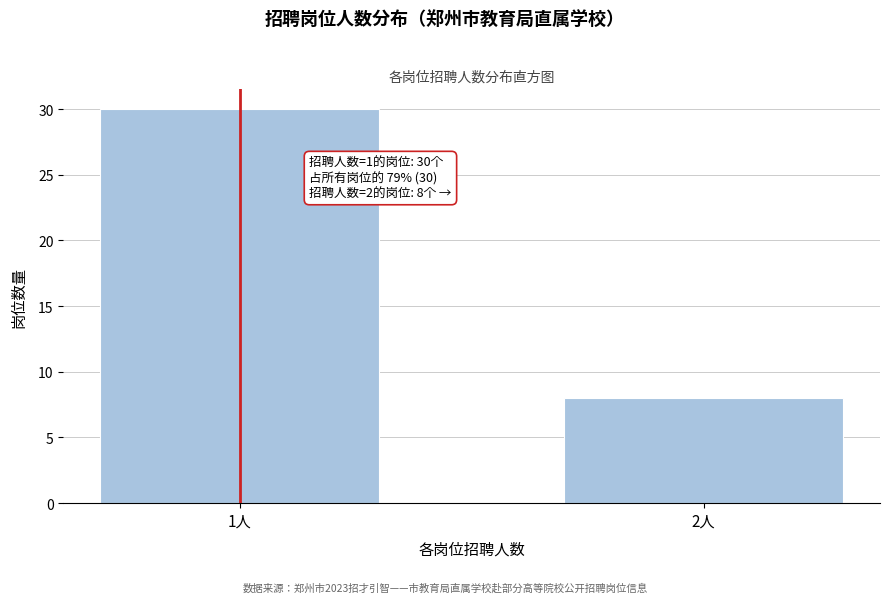

Reading left to right, transcribe all the data shown in this chart.

30	8